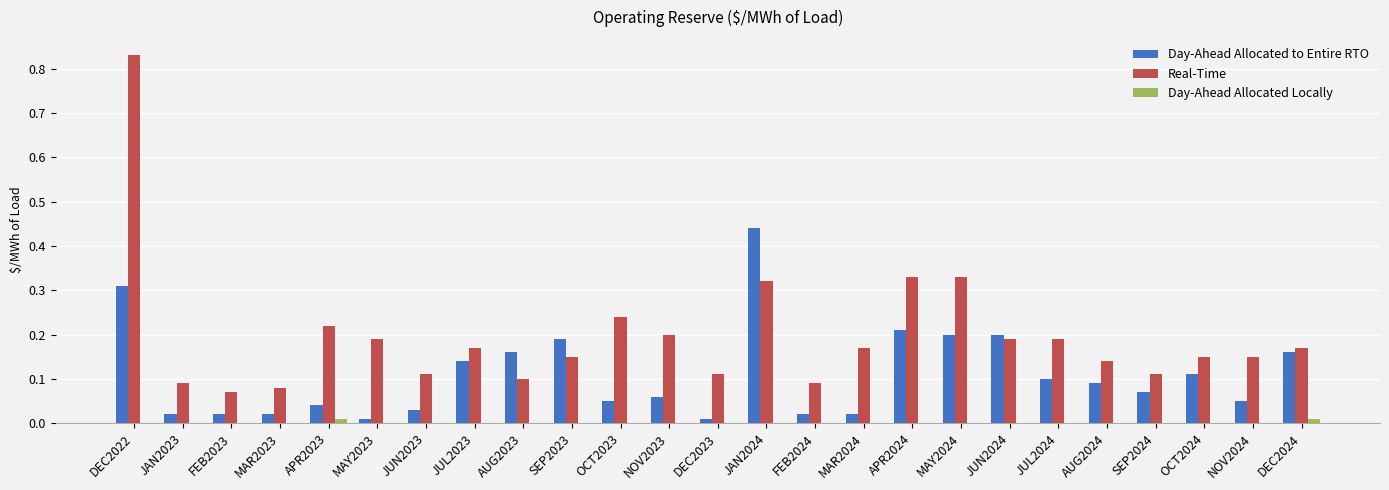

Which category has the highest value across all series?

DEC2022